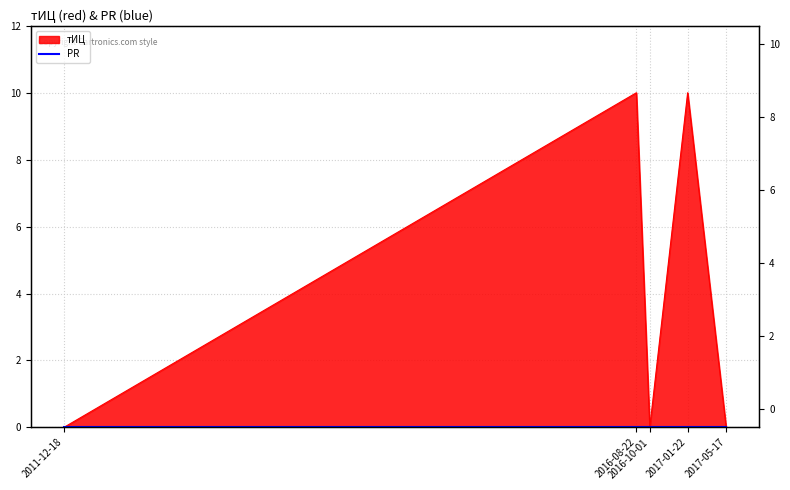

List the labels in order of value, smallest first.

2011-12-18, 2016-10-01, 2017-05-17, 2016-08-22, 2017-01-22